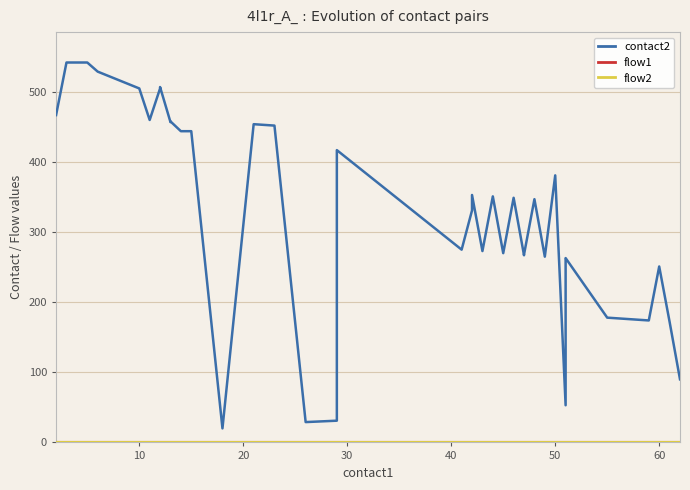

How many lines are shown in the chart?

3